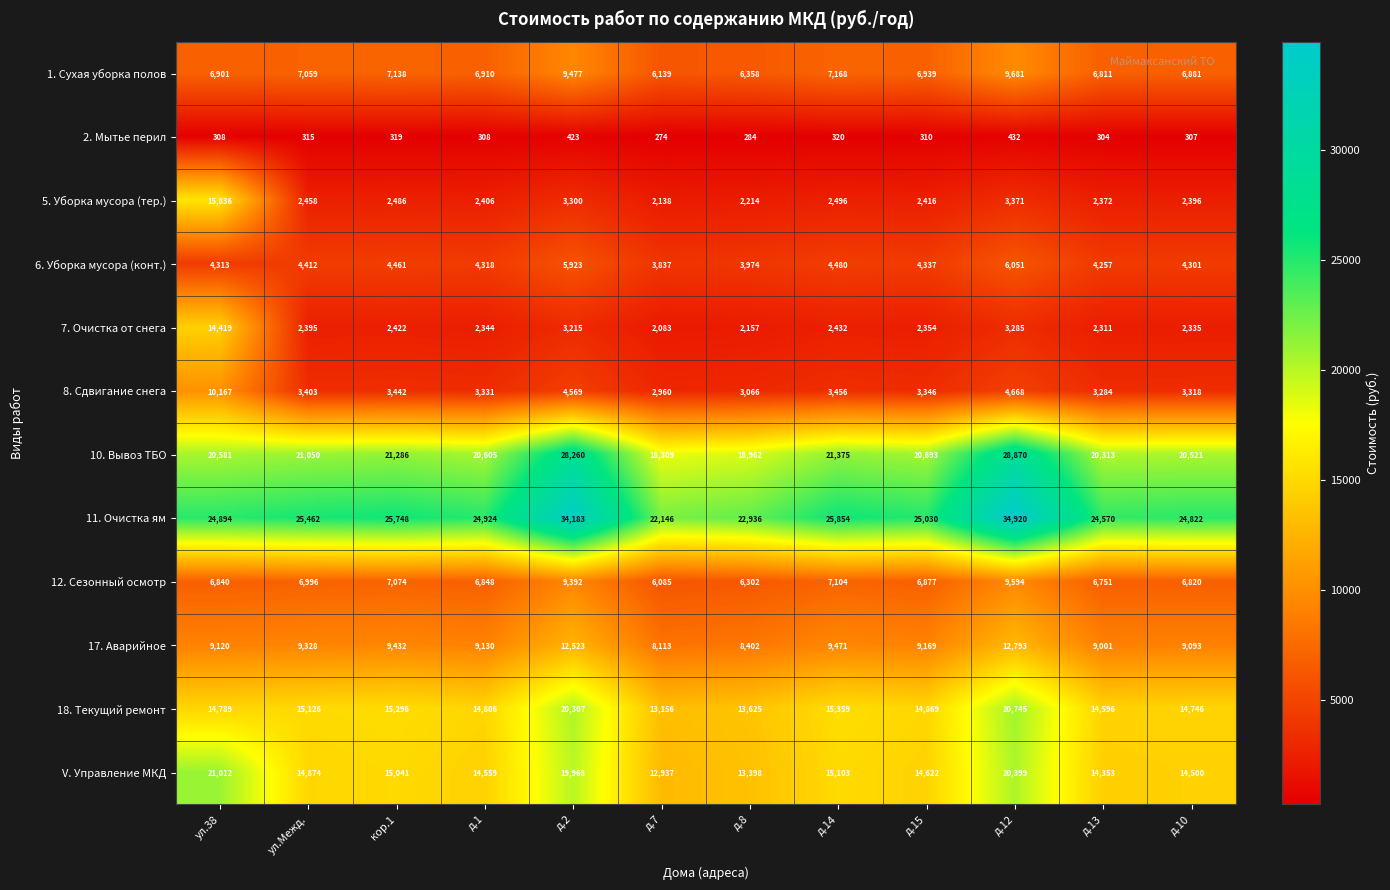

What is the maximum value for 6. Уборка мусора (конт.)?

6051